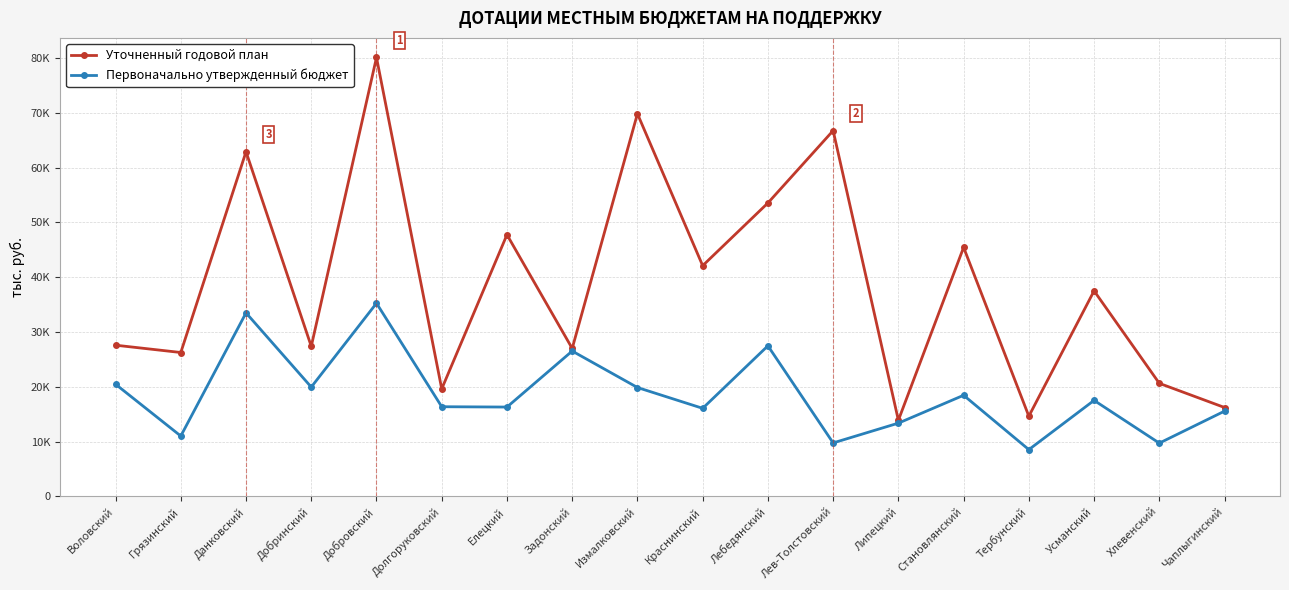

Reading right to left, extract all data points from this chart.

Уточненный годовой план: Чаплыгинский=16233.8	Хлевенский=20643.2	Усманский=37517.0	Тербунский=14645.9	Становлянский=45448.9	Липецкий=13907.8	Лев-Толстовский=66755.8	Лебедянский=53551.7	Краснинский=42113.9	Измалковский=69832.9	Задонский=27011.9	Елецкий=47759.9	Долгоруковский=19628.4	Добровский=80098.7	Добринский=27391.7	Данковский=62901.1	Грязинский=26270.2	Воловский=27604.6
Первоначально утвержденный бюджет: Чаплыгинский=15572.1	Хлевенский=9735.3	Усманский=17534.5	Тербунский=8549.1	Становлянский=18464.7	Липецкий=13382.5	Лев-Толстовский=9773.3	Лебедянский=27489.4	Краснинский=16084.4	Измалковский=19882.0	Задонский=26535.0	Елецкий=16315.6	Долгоруковский=16375.3	Добровский=35263.7	Добринский=19961.9	Данковский=33500.8	Грязинский=11028.9	Воловский=20480.6